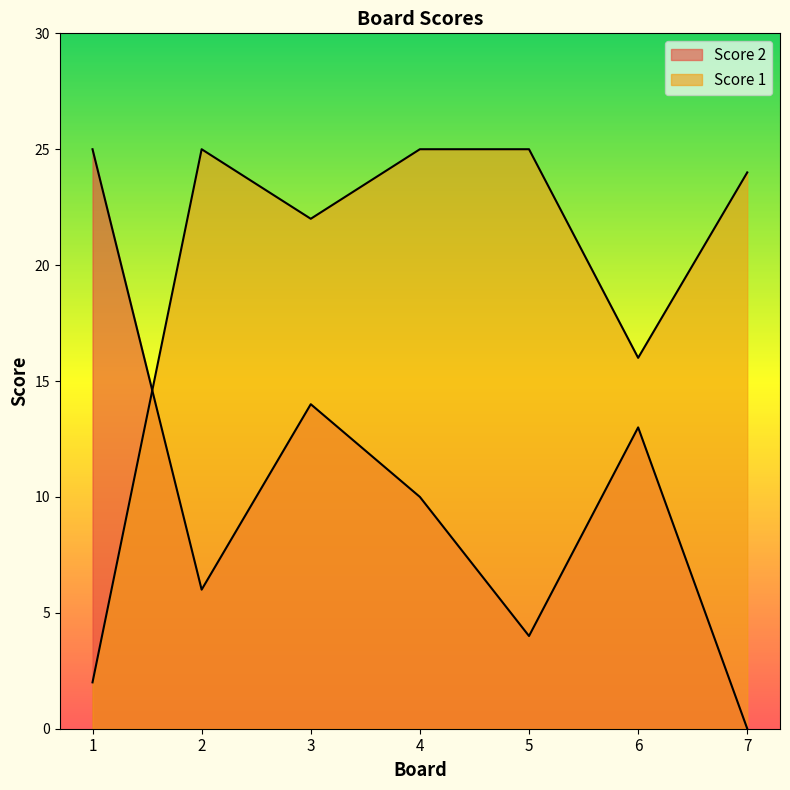

At which category does Score 1 reach its first local peak?

2